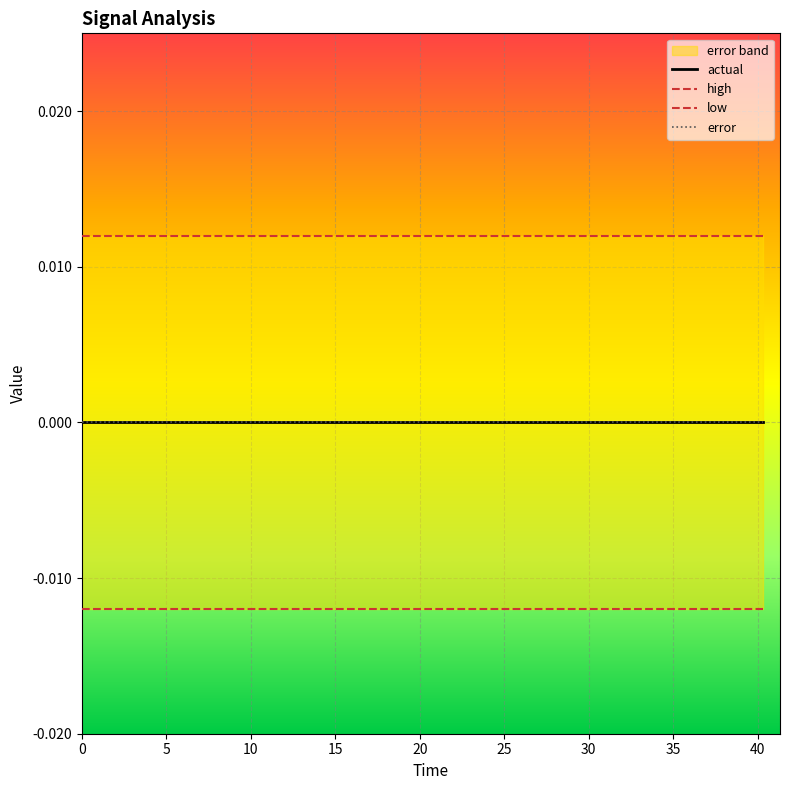

What is the sum of all low values?

-0.2